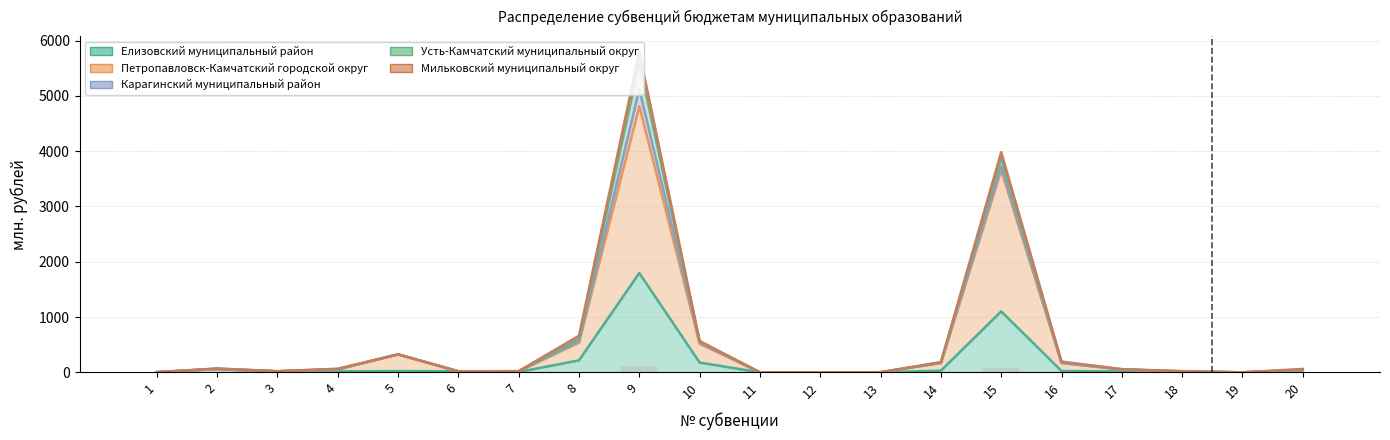

The value of Елизовский муниципальный район at 16 is 24.6. True or false?

True